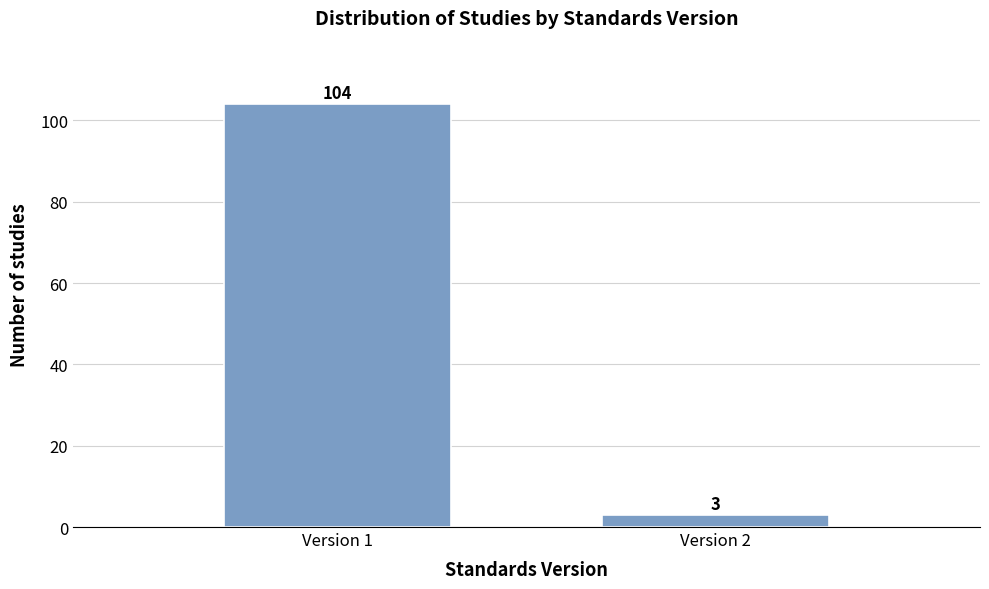

Reading left to right, extract all data points from this chart.

Version 1=104	Version 2=3